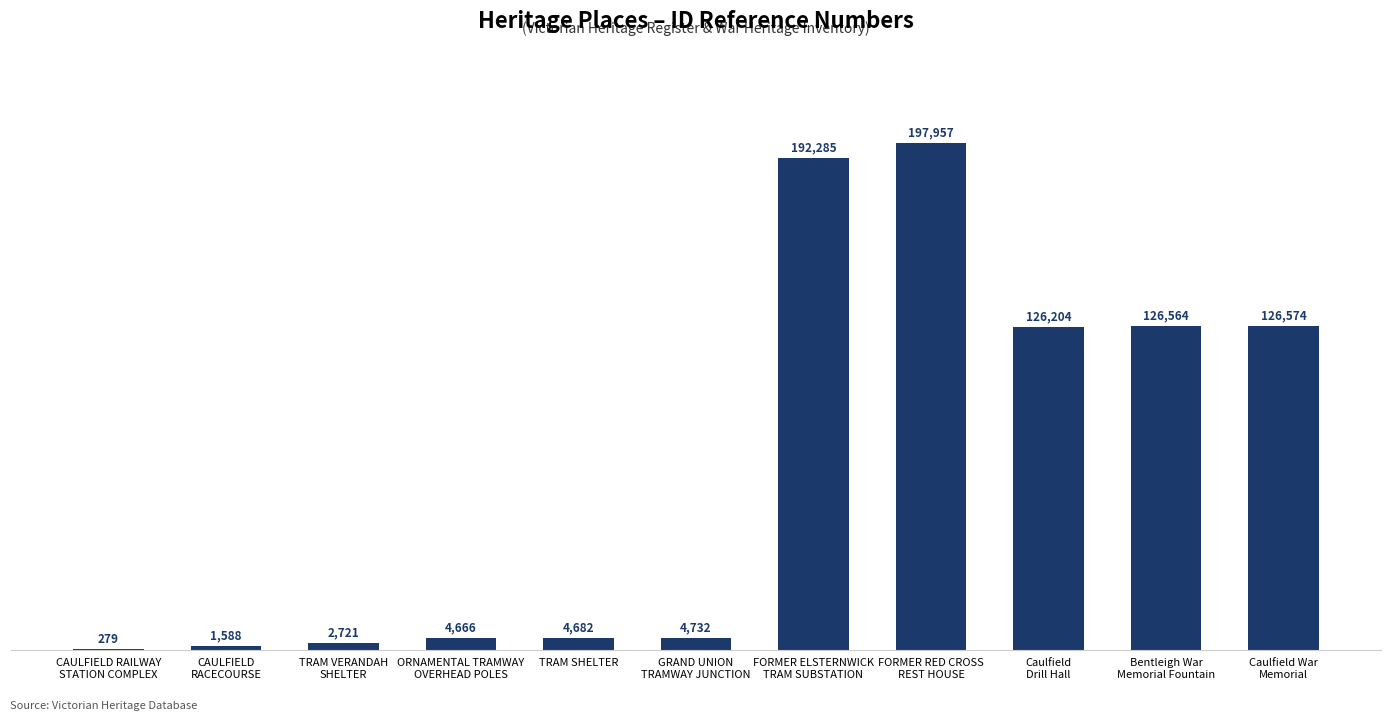

What is the ratio of the value at Caulfield War
Memorial to the value at ORNAMENTAL TRAMWAY
OVERHEAD POLES?

27.1